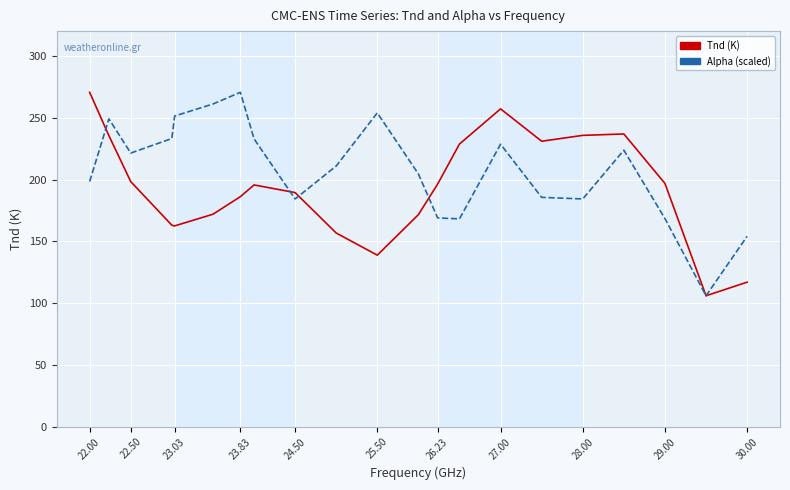

Rank the series by their average value, from lowest to highest.

Tnd (K), Alpha (scaled)